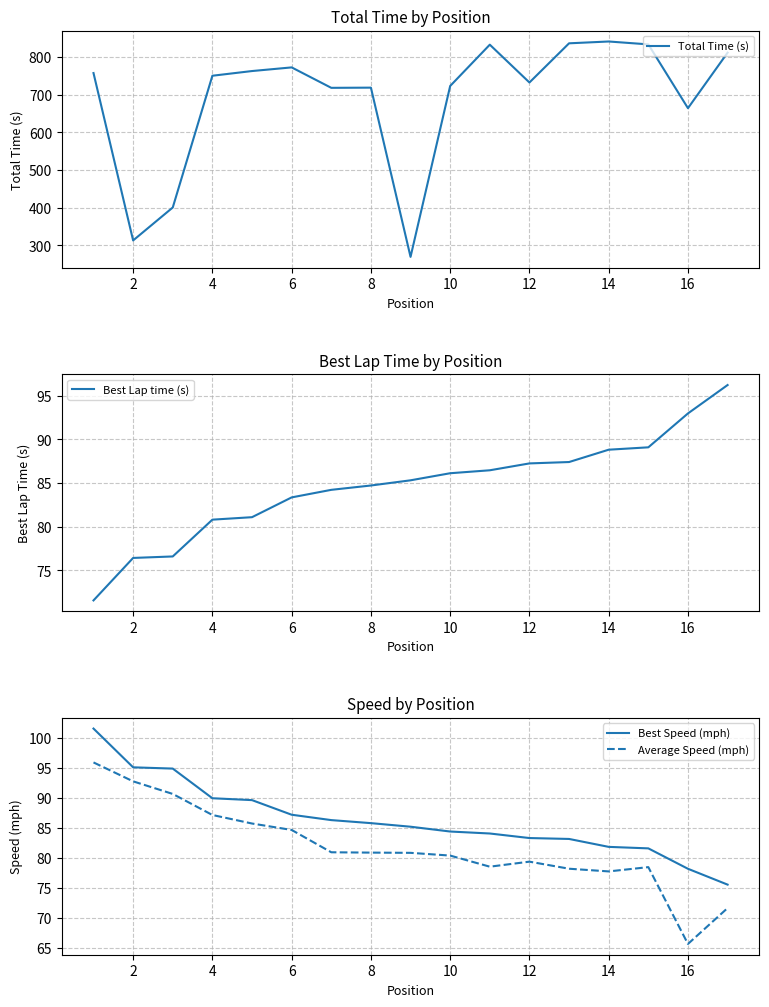

Which series has the largest range (max minus min)?

Total Time (s)